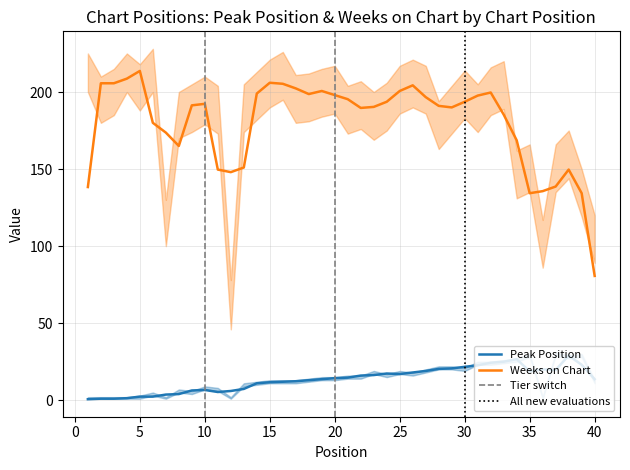

True or false: Weeks on Chart and Peak Position intersect in this chart.

False